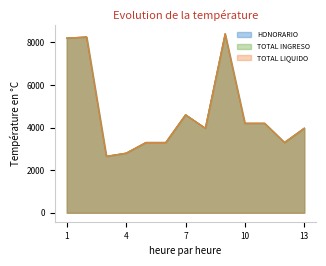

Is the value of TOTAL LIQUIDO at 2 greater than the value of TOTAL INGRESO at 8?

Yes